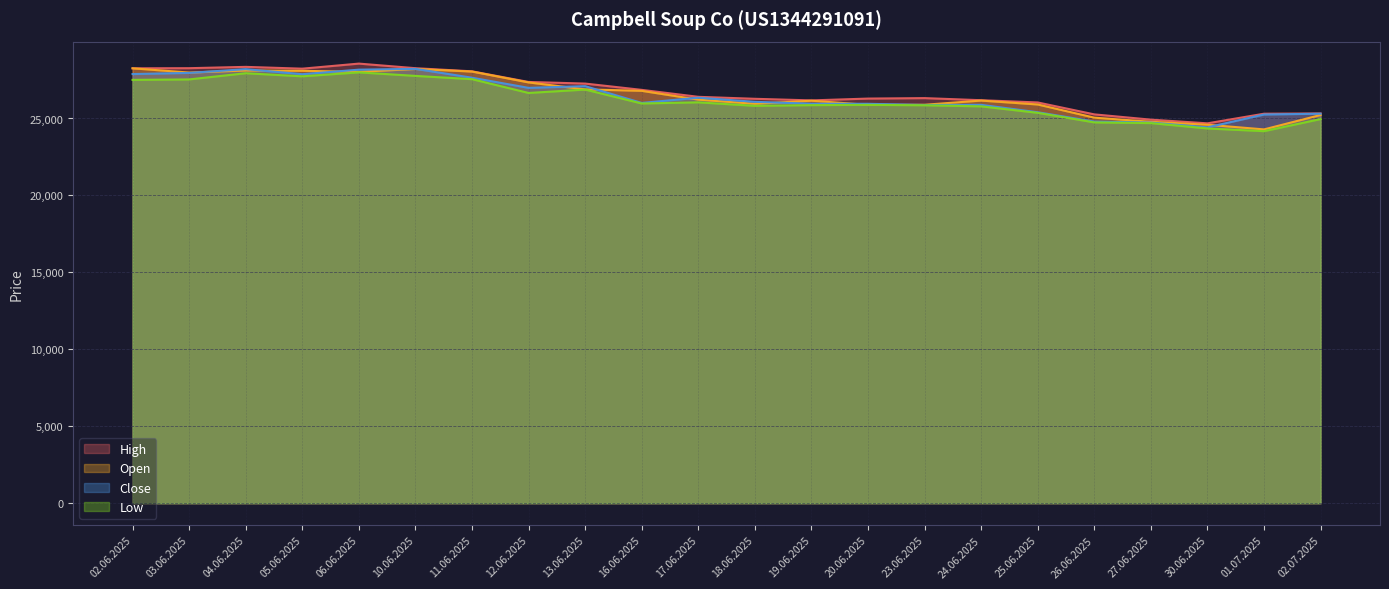

Where is the first local maximum for Close?

04.06.2025